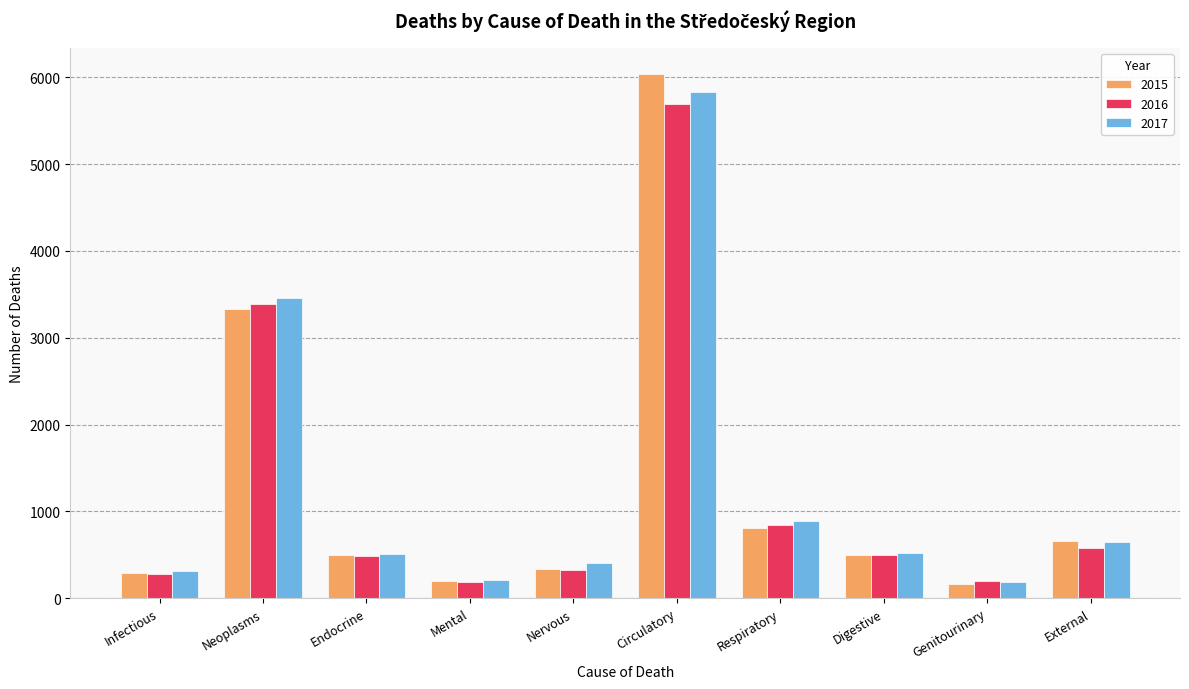

How many bars are there in each group?

3